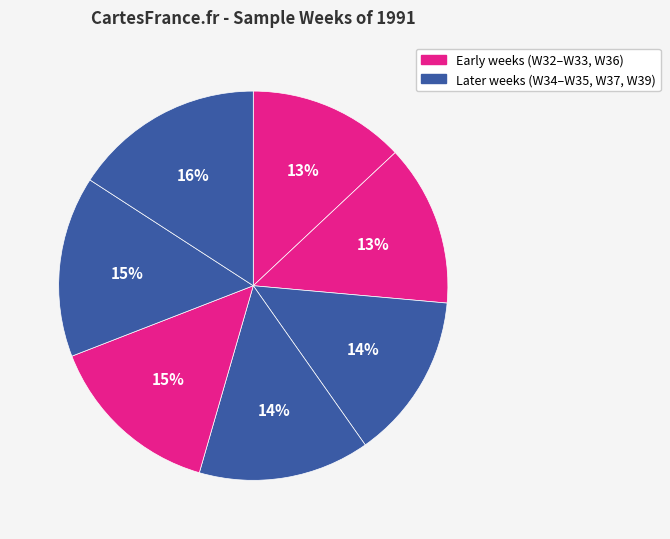

How many segments does this pie chart have?

7